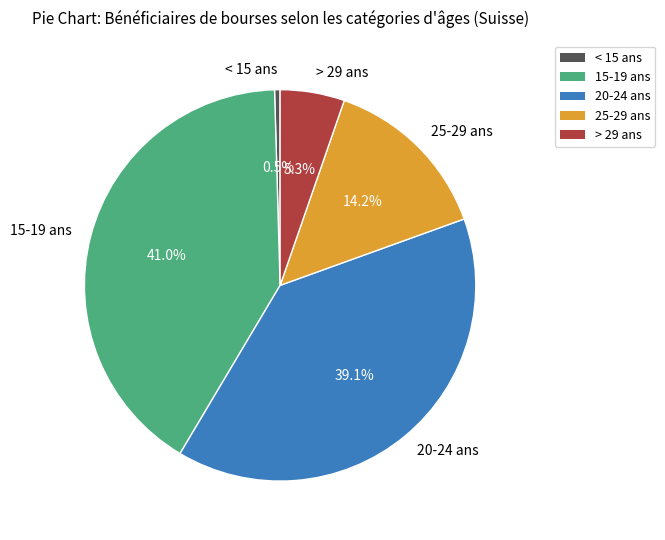

How many segments does this pie chart have?

5